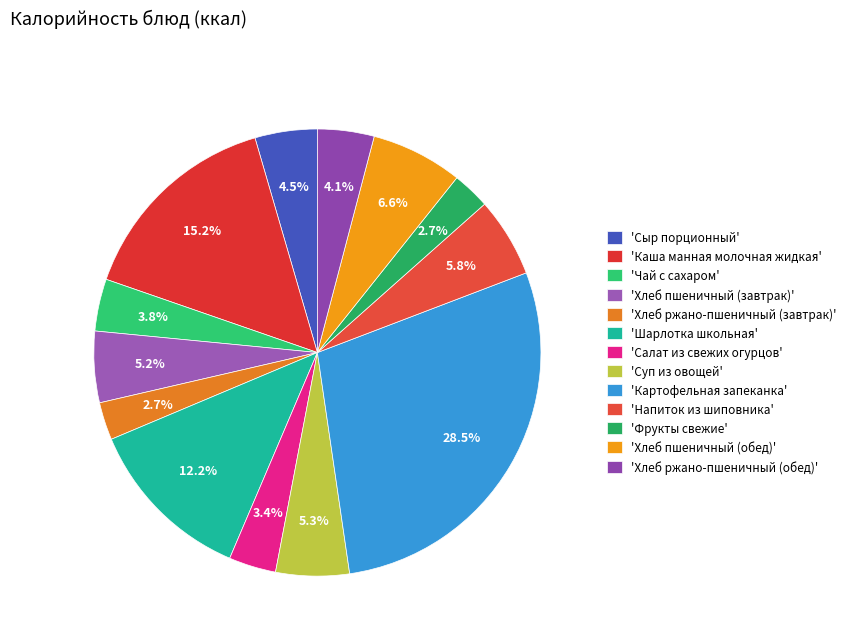

Does any single category account for the majority?

No